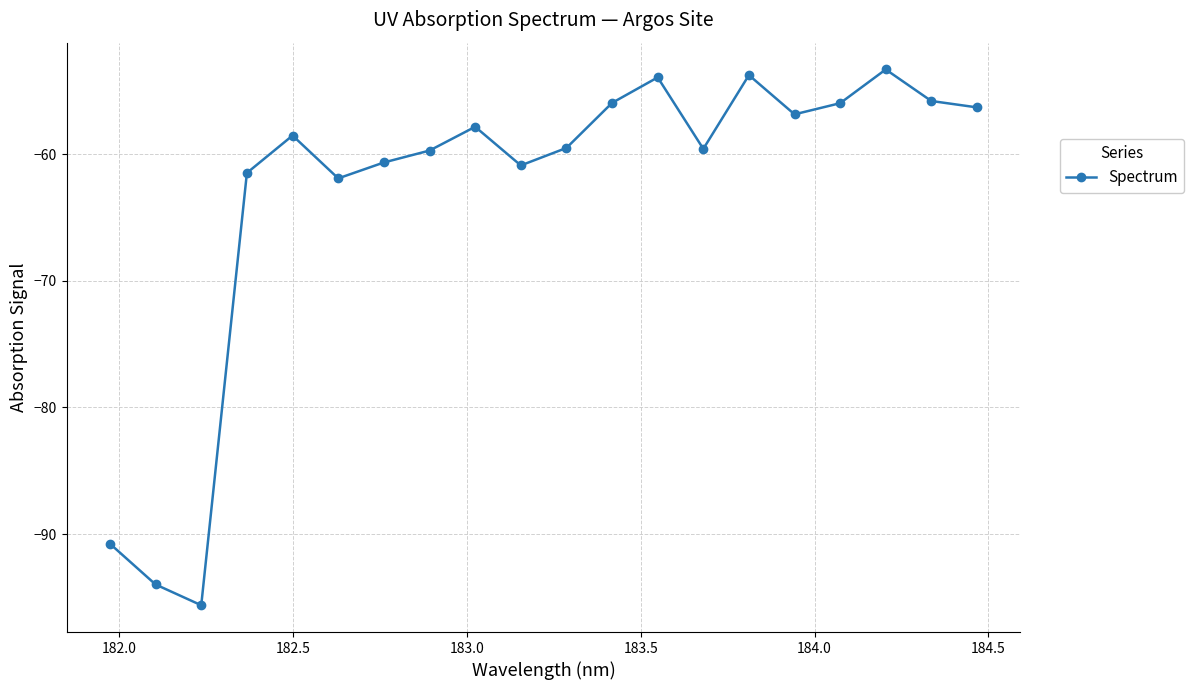

What is the sum of all values?

-1262.4